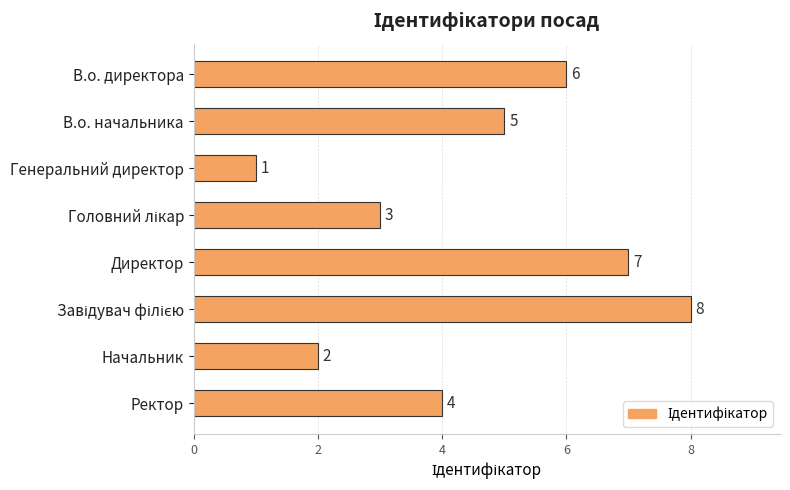

How many data points are less than 5?

4